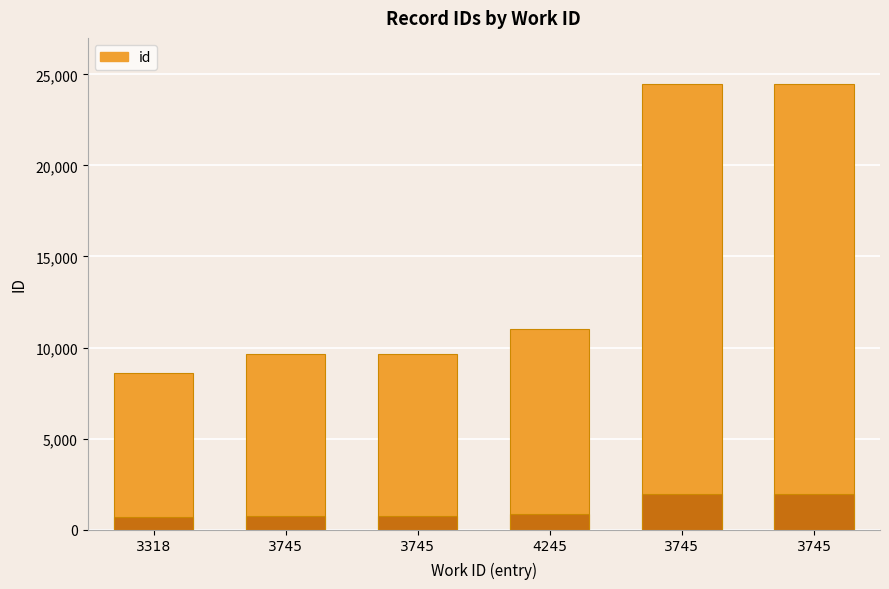

Is it true that the value at 3745 is 41315?

False